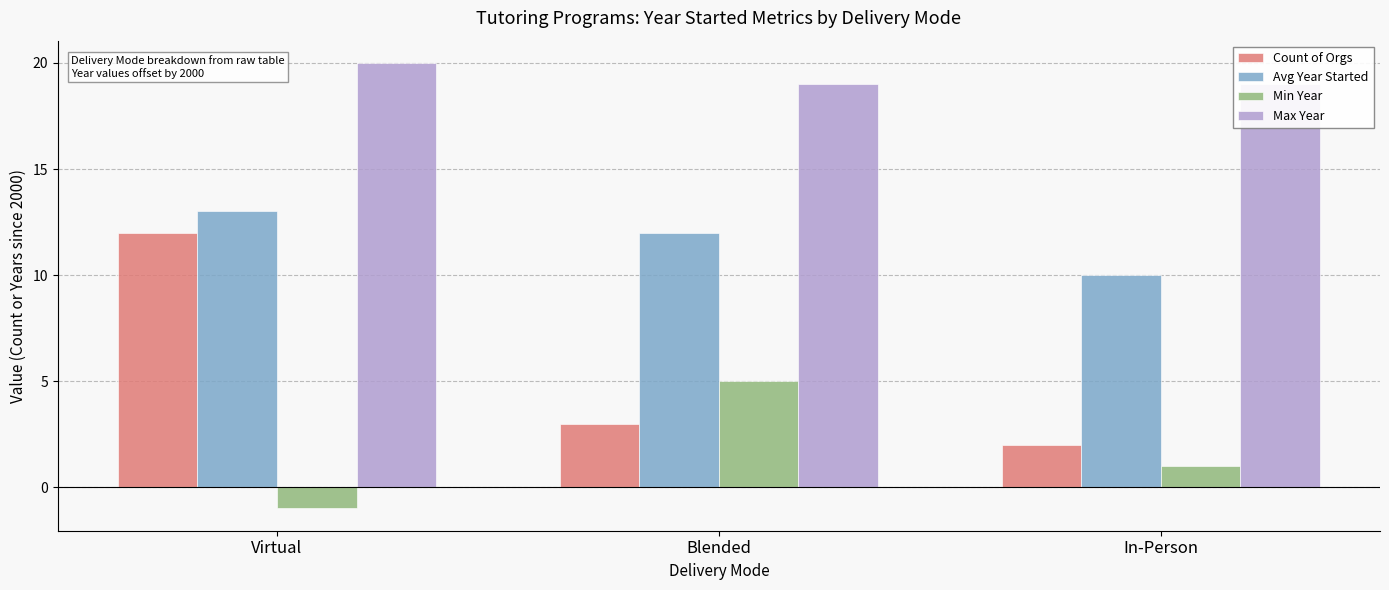

Reading right to left, extract all data points from this chart.

Count of Orgs: 2	3	12
Avg Year Started: 10	12	13
Min Year: 1	5	-1
Max Year: 19	19	20